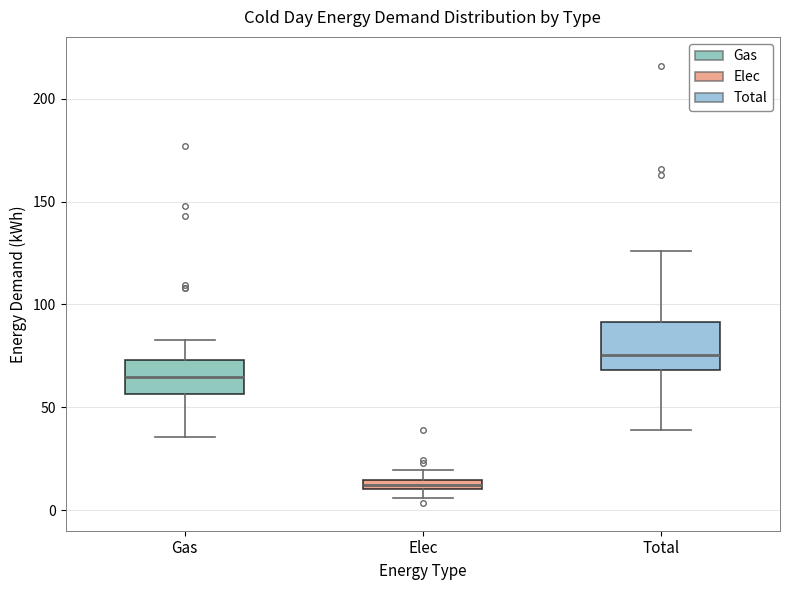

Which box has the lowest median line?

Elec